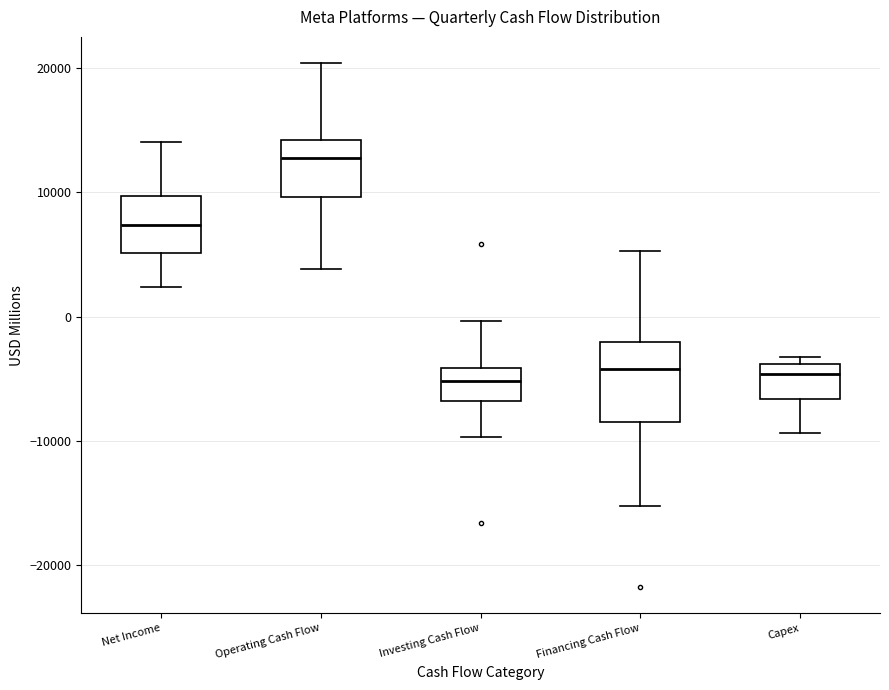

Comparing the boxes themselves (not the whiskers), which one is the tallest?

Financing Cash Flow